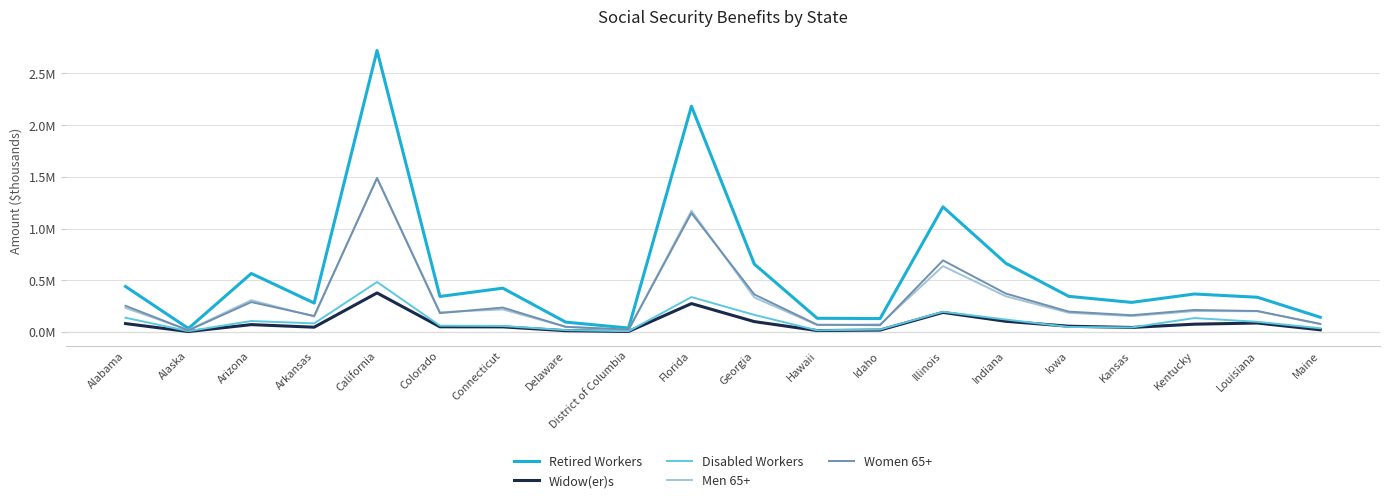

Does the chart display data point markers on the line(s)?

No